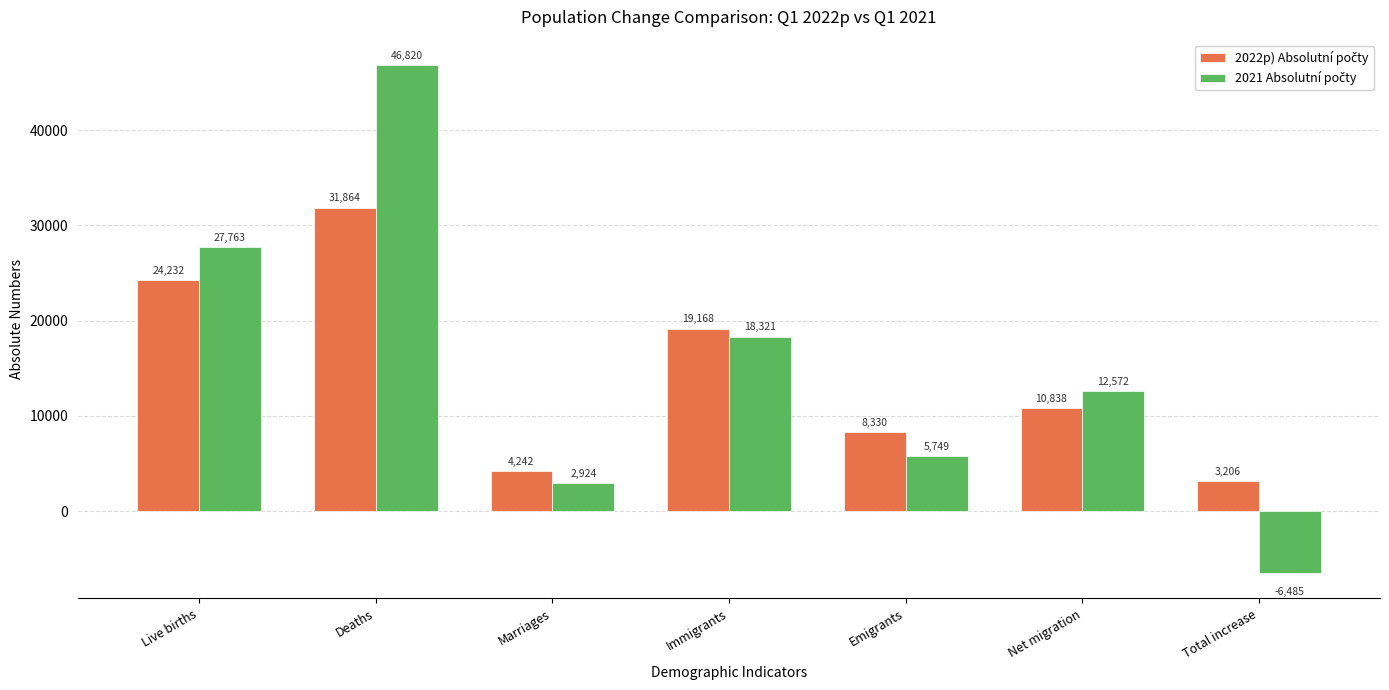

At which category is the sum across all series the highest?

Deaths